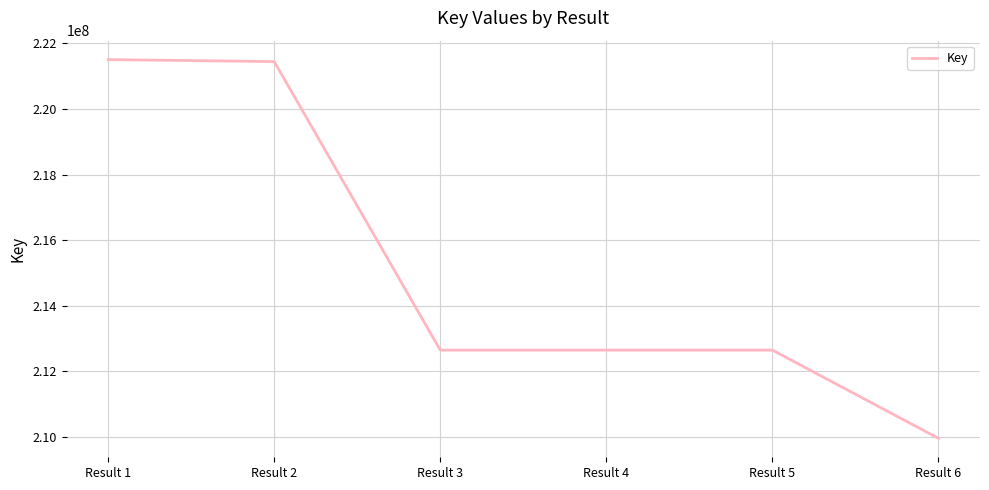

What is the average value?

215143564